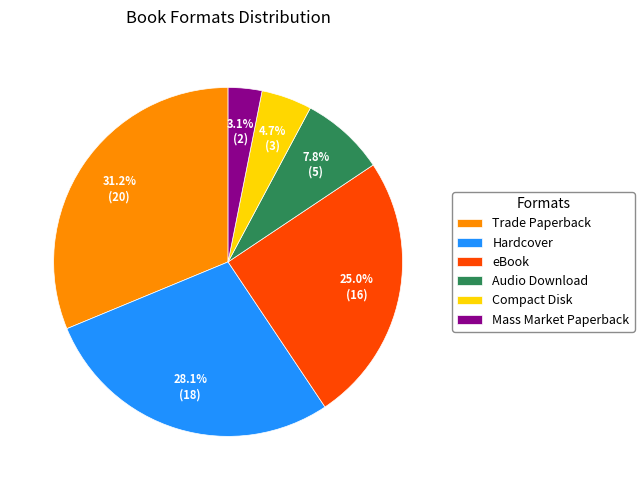

True or false: Hardcover accounts for 21% of the total.

False